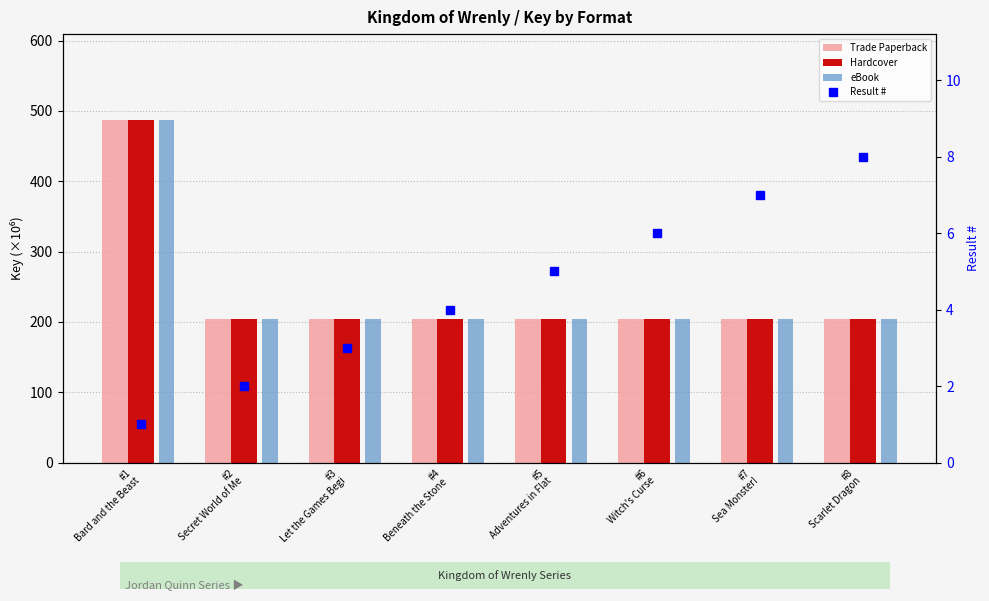

Rank the categories by Trade Paperback value from highest to lowest.

#1
Bard and the Beast, #2
Secret World of Me, #3
Let the Games Begi, #4
Beneath the Stone , #5
Adventures in Flat, #6
Witch's Curse, #7
Sea Monster!, #8
Scarlet Dragon